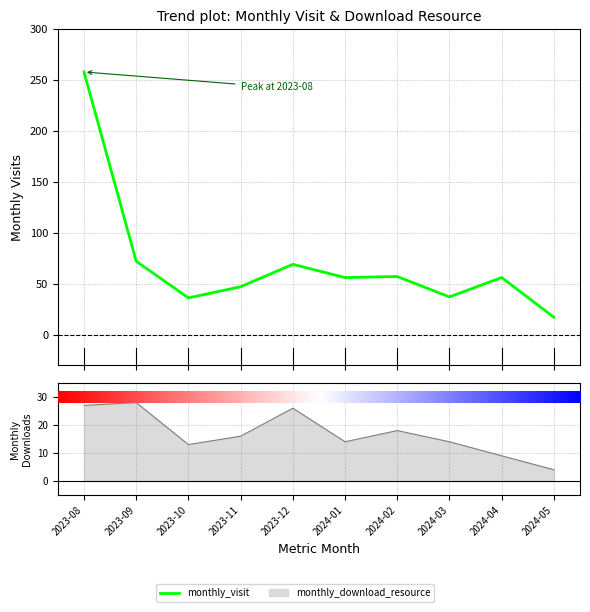

How many values in the monthly_download_resource series are below 16?

5